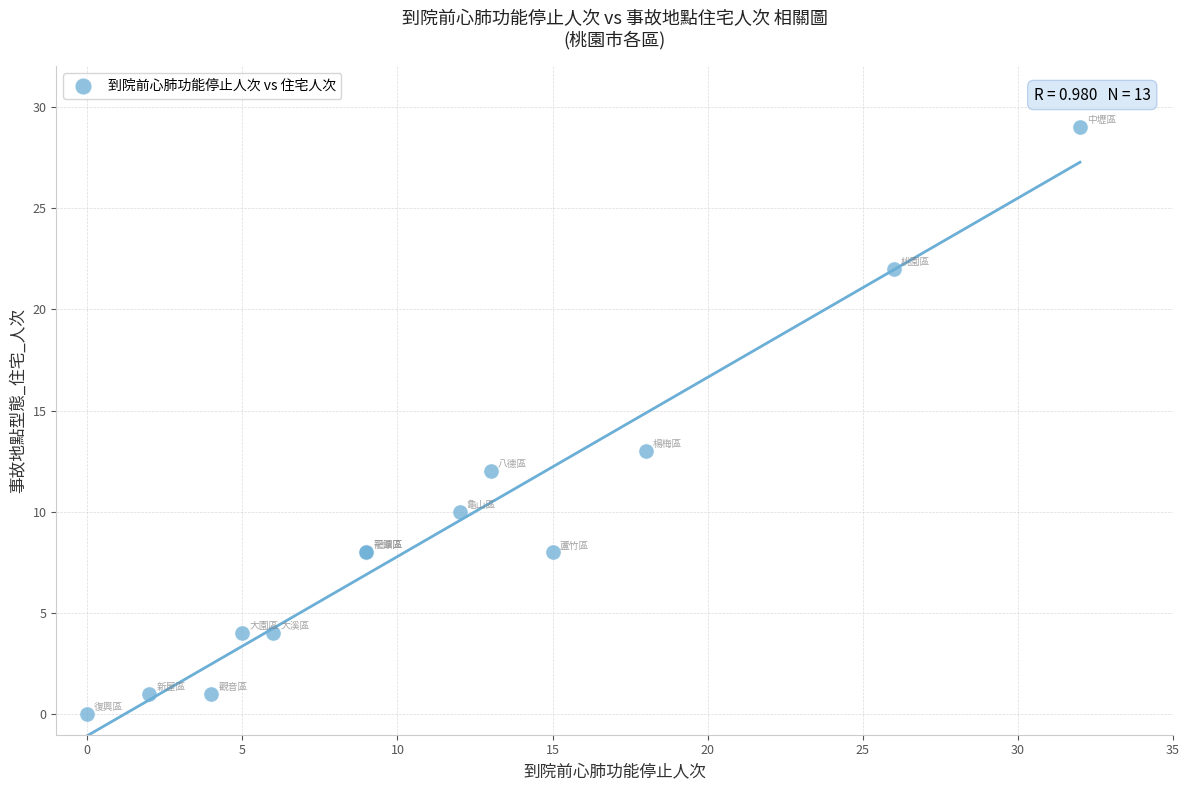

What Y value in the scatter plot is closest to 14?

13